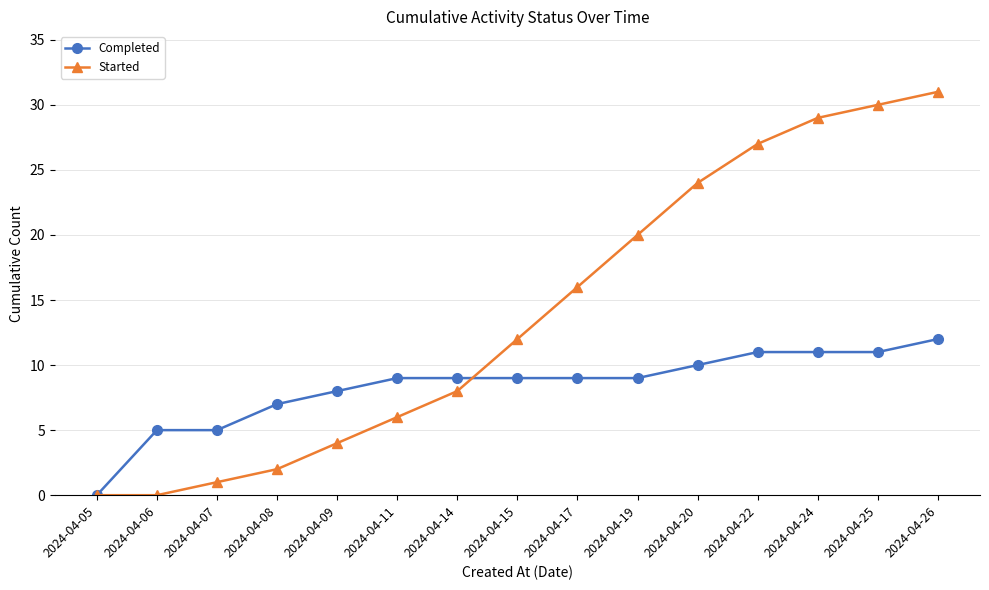

At which label is Started closest to 15?

2024-04-17